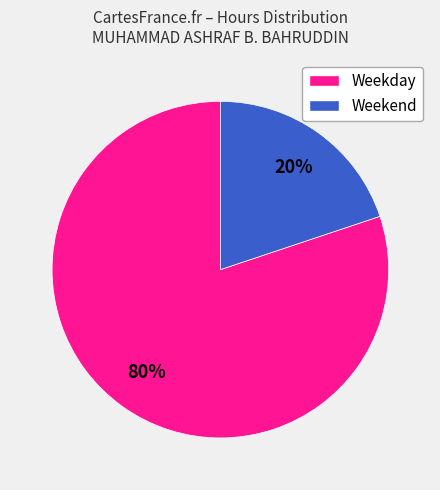

To the nearest percent, what is the average slice percentage?

50%